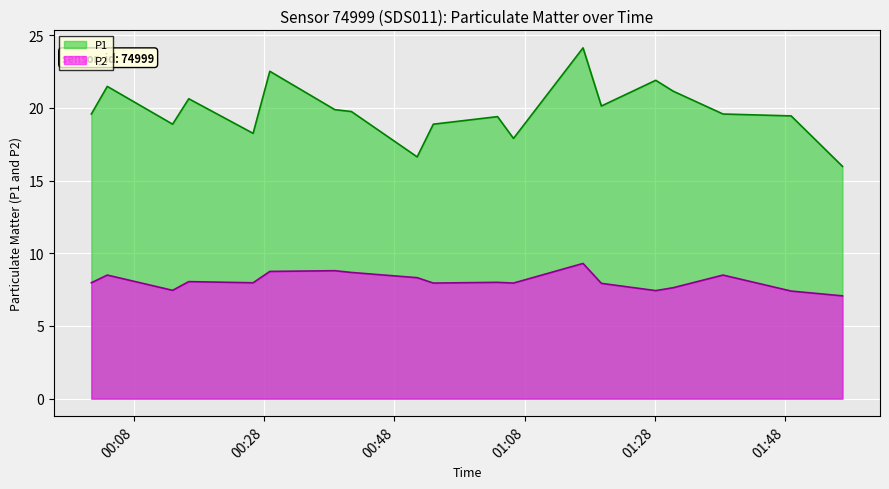

True or false: P2 has more than 1 points higher than both neighbors.

True